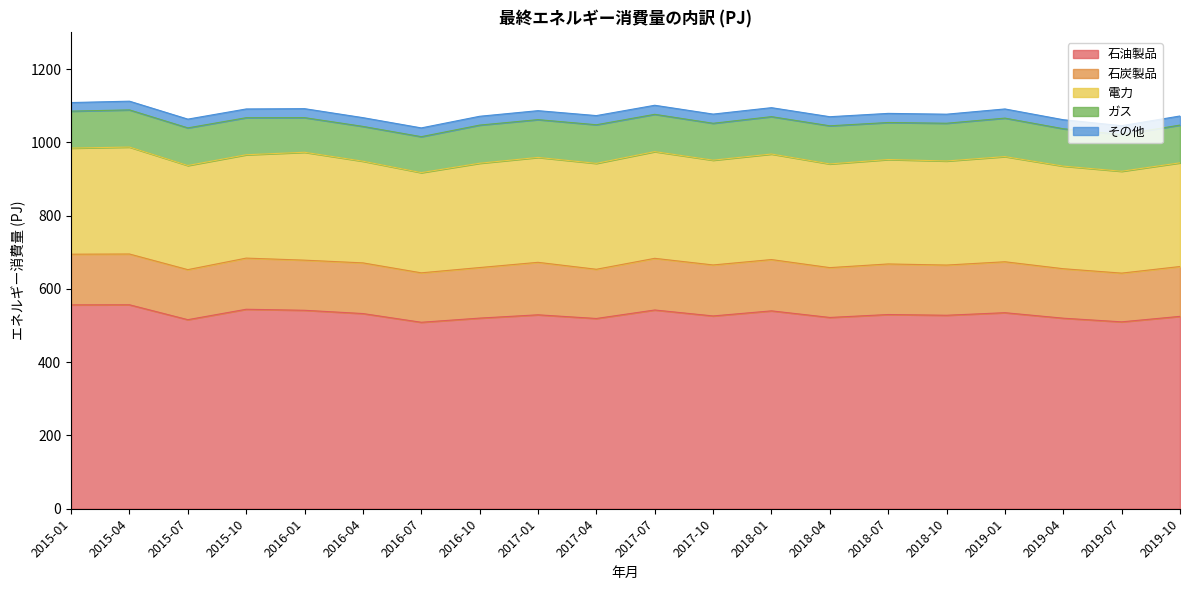

Does the chart display data point markers on the line(s)?

No